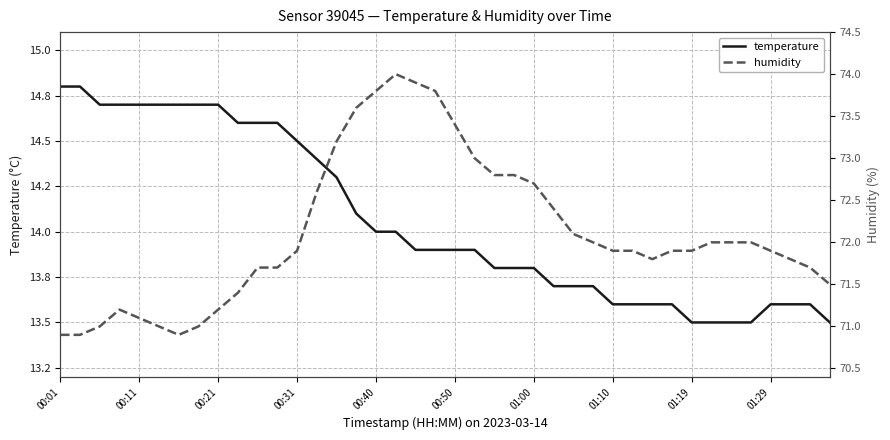

True or false: humidity and temperature intersect in this chart.

False